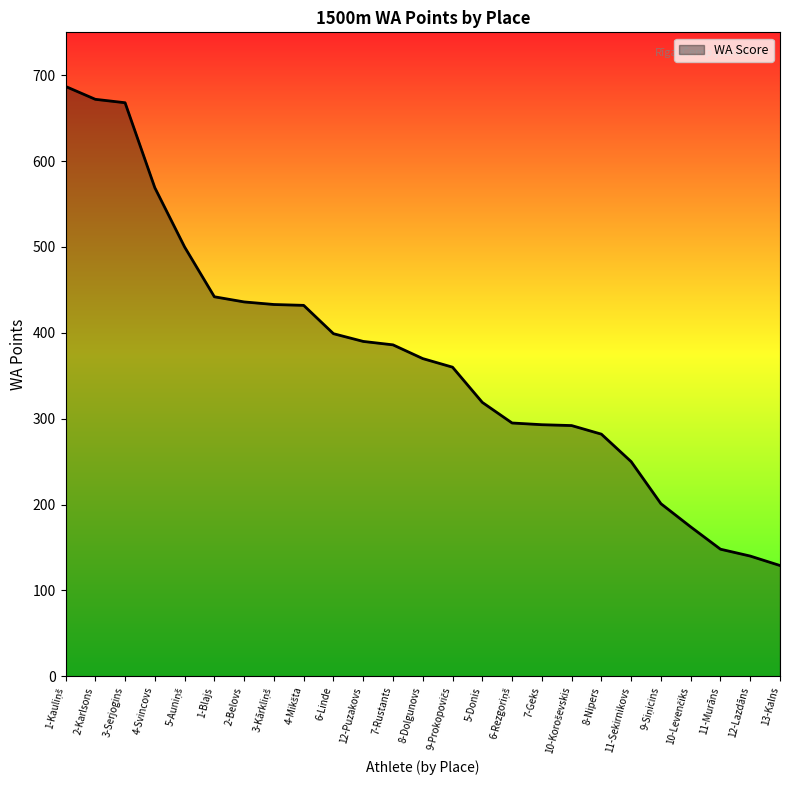

Between 11-Sekirnikovs and 6-Linde, which is larger?

6-Linde